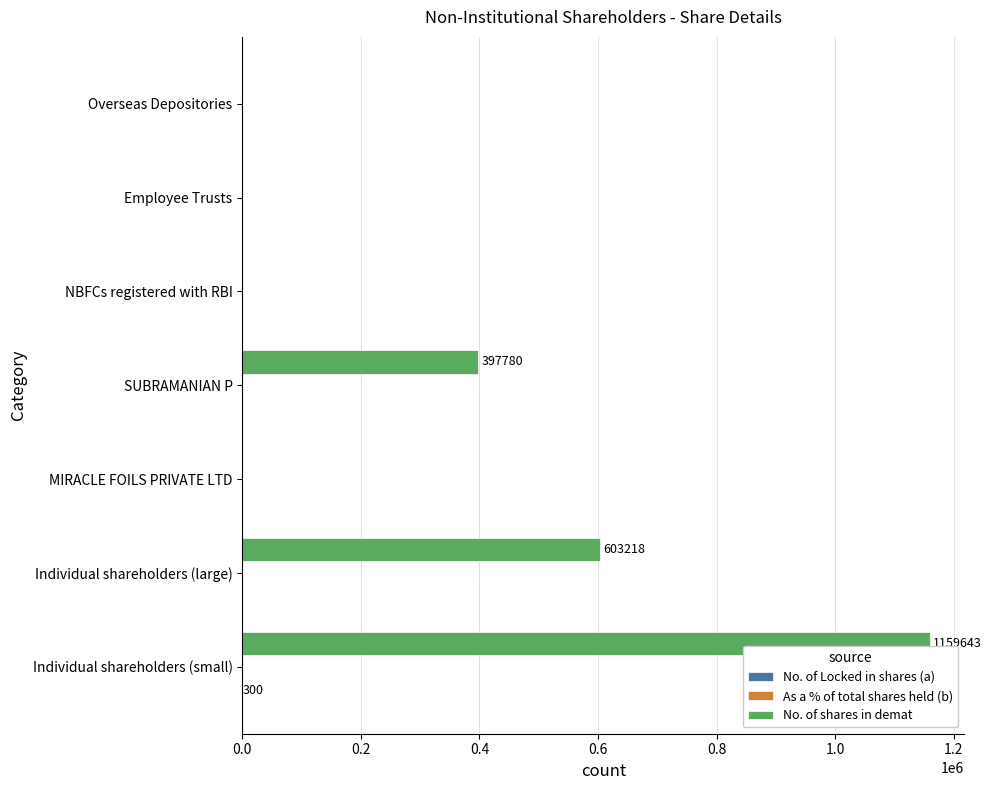

At which category is the sum across all series the highest?

Individual shareholders (small)